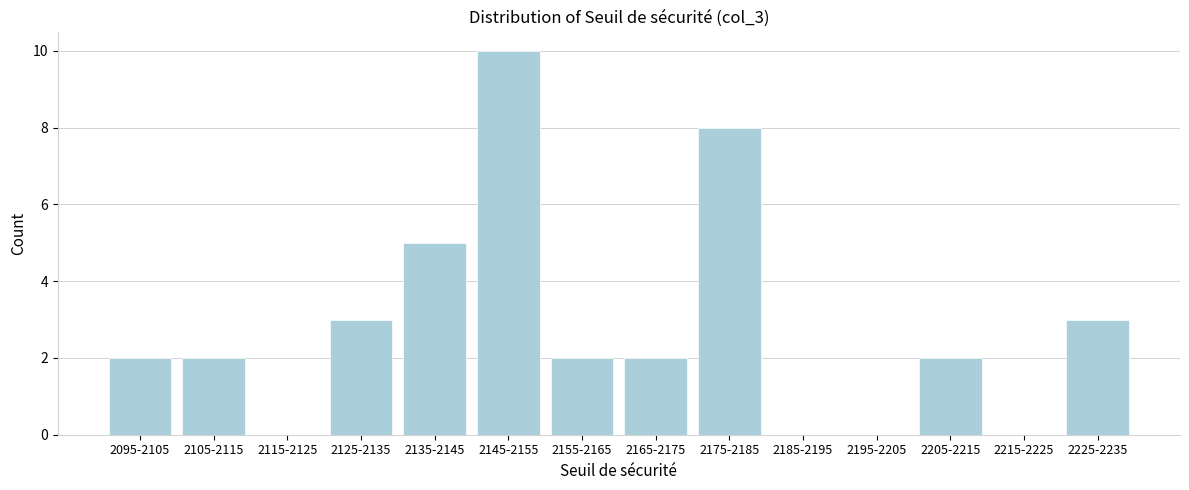

Reading left to right, list all the values displayed in this chart.

2095-2105=2	2105-2115=2	2115-2125=0	2125-2135=3	2135-2145=5	2145-2155=10	2155-2165=2	2165-2175=2	2175-2185=8	2185-2195=0	2195-2205=0	2205-2215=2	2215-2225=0	2225-2235=3